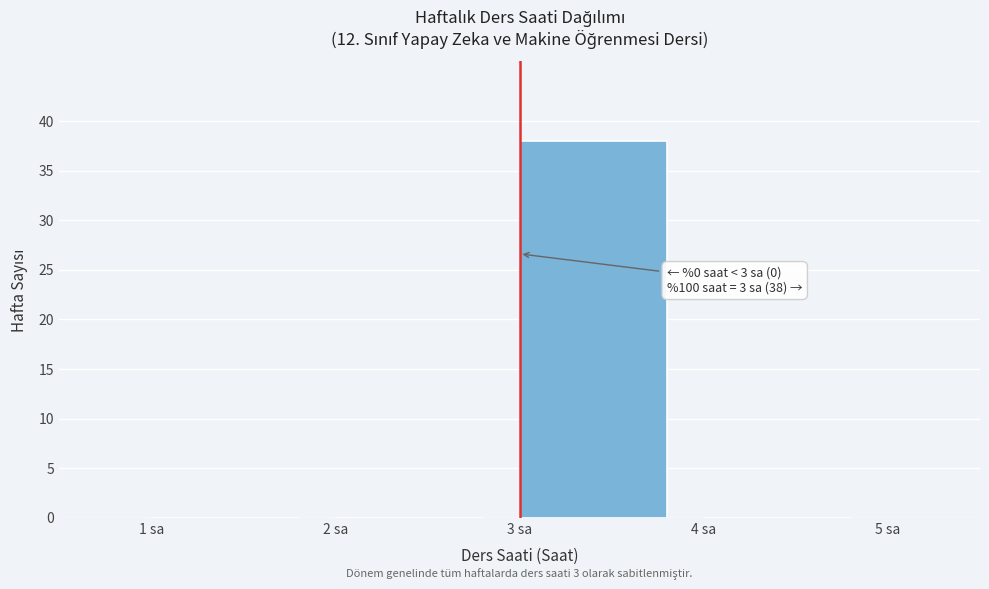

Over which range of the x-axis is the bar tallest?

3 to 4